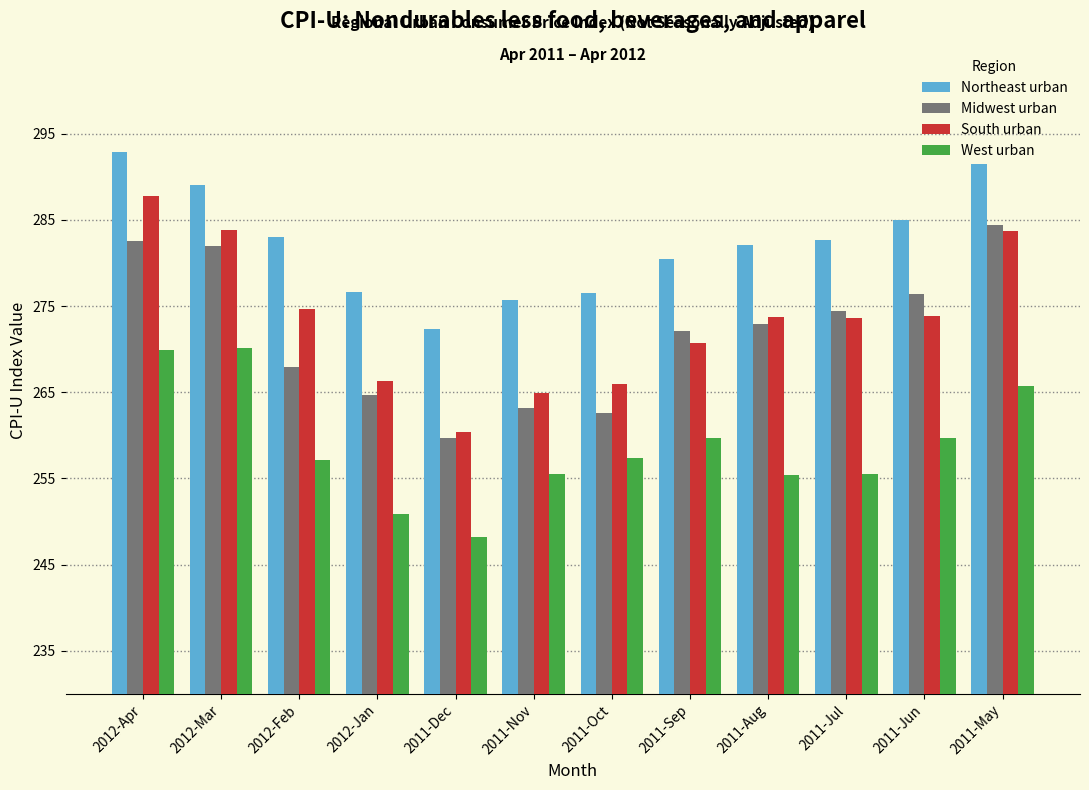

Is the value of South urban at 2012-Apr greater than the value of West urban at 2011-Aug?

Yes